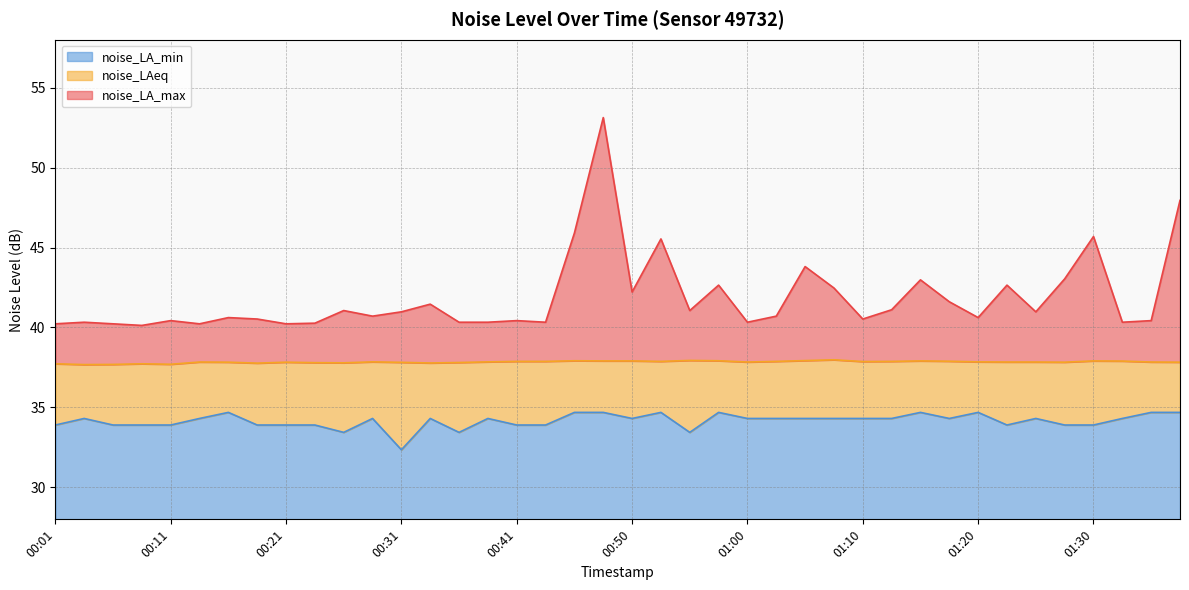

What is the label of the 14th point from the right?

01:05